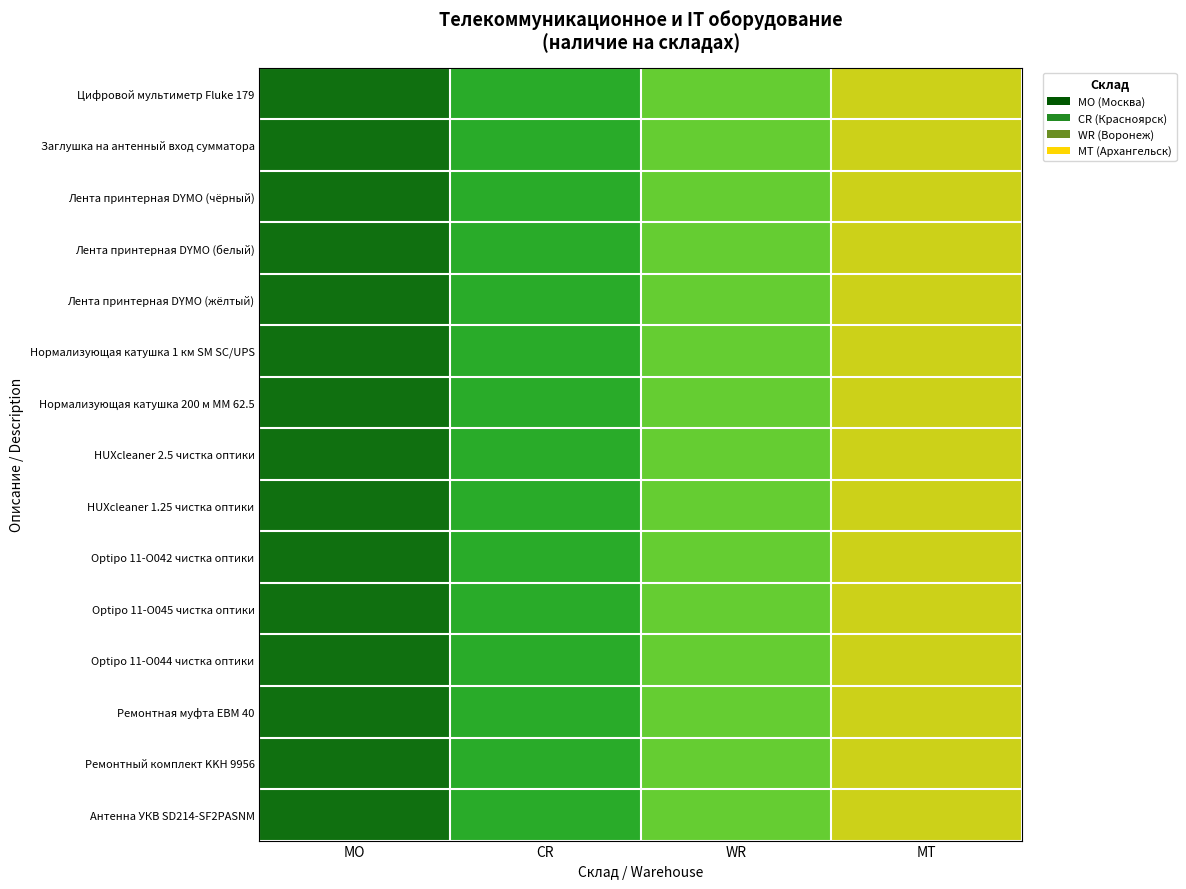

Reading left to right, list all the values displayed in this chart.

Цифровой мультиметр Fluke 179: MO=4	CR=3	WR=2	MT=1
Заглушка на антенный вход сумматора: MO=4	CR=3	WR=2	MT=1
Лента принтерная DYMO (чёрный): MO=4	CR=3	WR=2	MT=1
Лента принтерная DYMO (белый): MO=4	CR=3	WR=2	MT=1
Лента принтерная DYMO (жёлтый): MO=4	CR=3	WR=2	MT=1
Нормализующая катушка 1 км SM SC/UPS: MO=4	CR=3	WR=2	MT=1
Нормализующая катушка 200 м MM 62.5: MO=4	CR=3	WR=2	MT=1
HUXcleaner 2.5 чистка оптики: MO=4	CR=3	WR=2	MT=1
HUXcleaner 1.25 чистка оптики: MO=4	CR=3	WR=2	MT=1
Optipo 11-О042 чистка оптики: MO=4	CR=3	WR=2	MT=1
Optipo 11-О045 чистка оптики: MO=4	CR=3	WR=2	MT=1
Optipo 11-О044 чистка оптики: MO=4	CR=3	WR=2	MT=1
Ремонтная муфта EBM 40: MO=4	CR=3	WR=2	MT=1
Ремонтный комплект KKH 9956: MO=4	CR=3	WR=2	MT=1
Антенна УКВ SD214-SF2PASNM: MO=4	CR=3	WR=2	MT=1